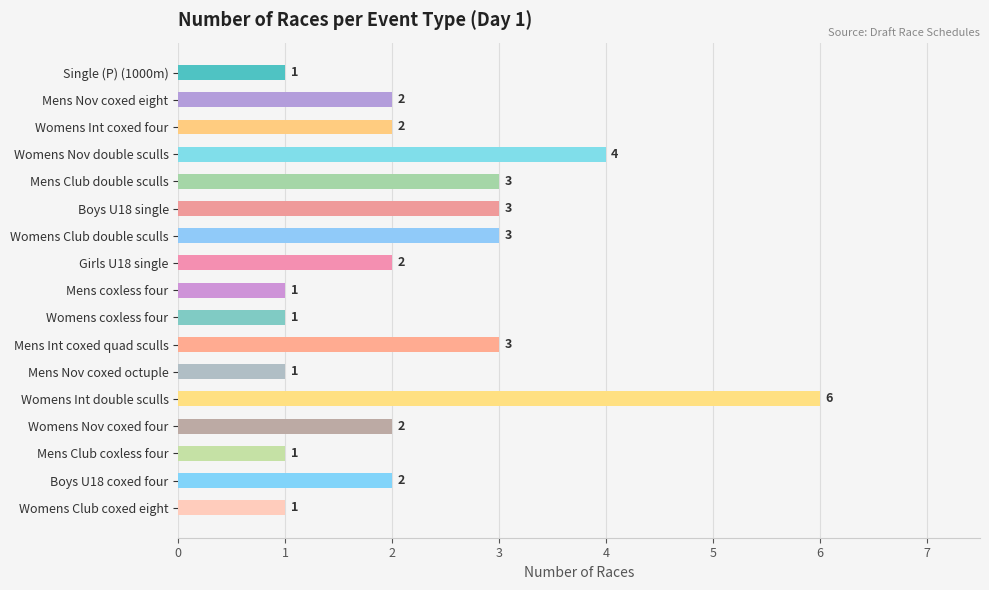

The chart shows a value of 1 at Boys U18 coxed four. True or false?

False